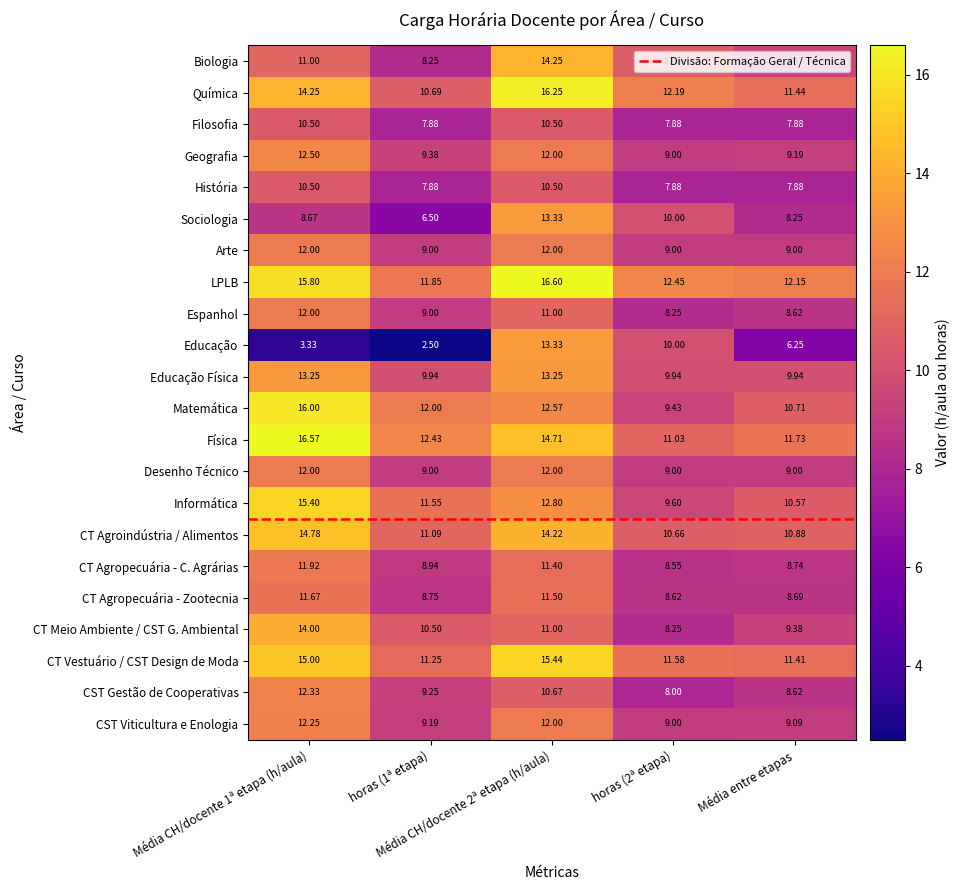

Which series has the largest range (max minus min)?

Educação